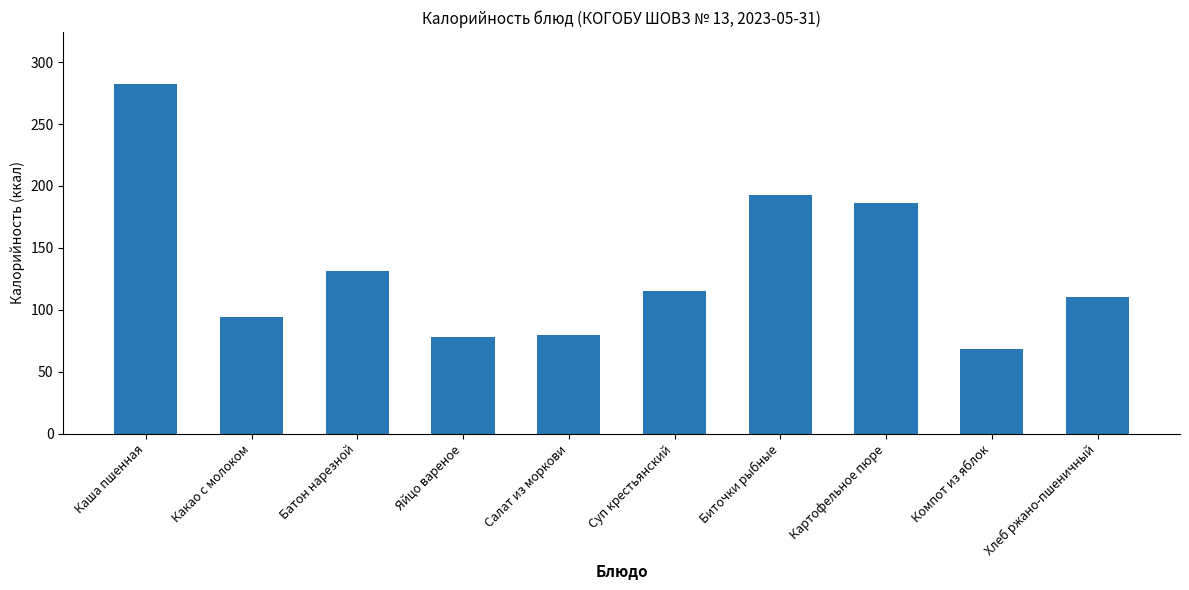

Approximately how many times larger is the value at Хлеб ржано-пшеничный compared to Каша пшенная?

0.4